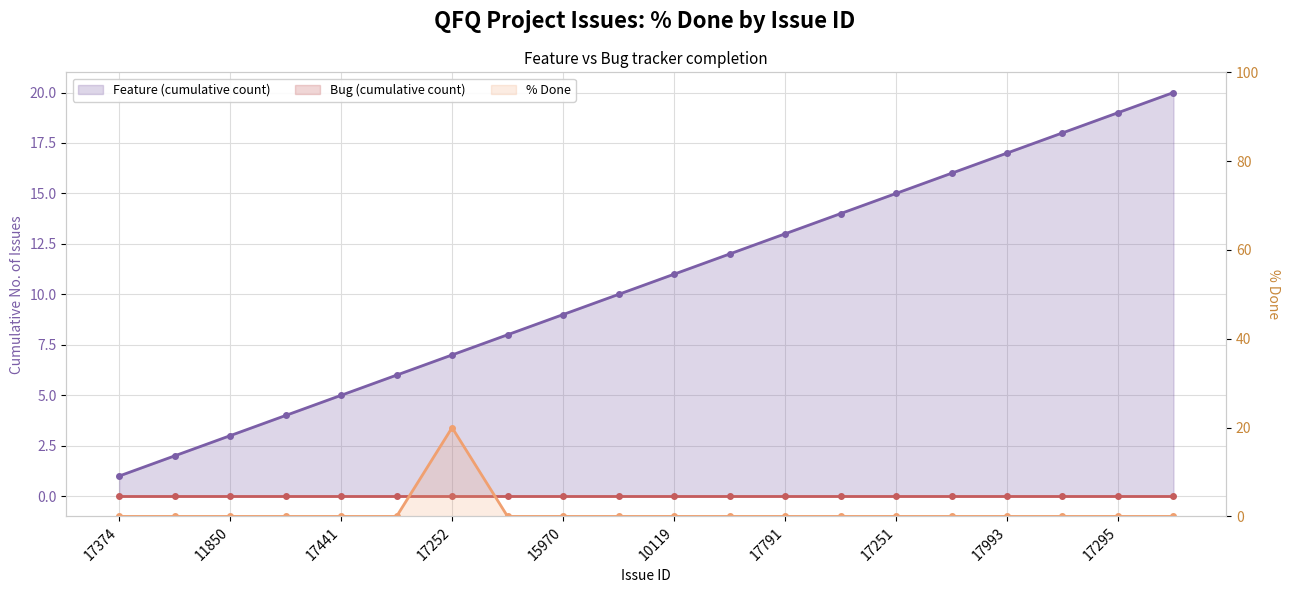

At which label does % Done reach its minimum?

17374